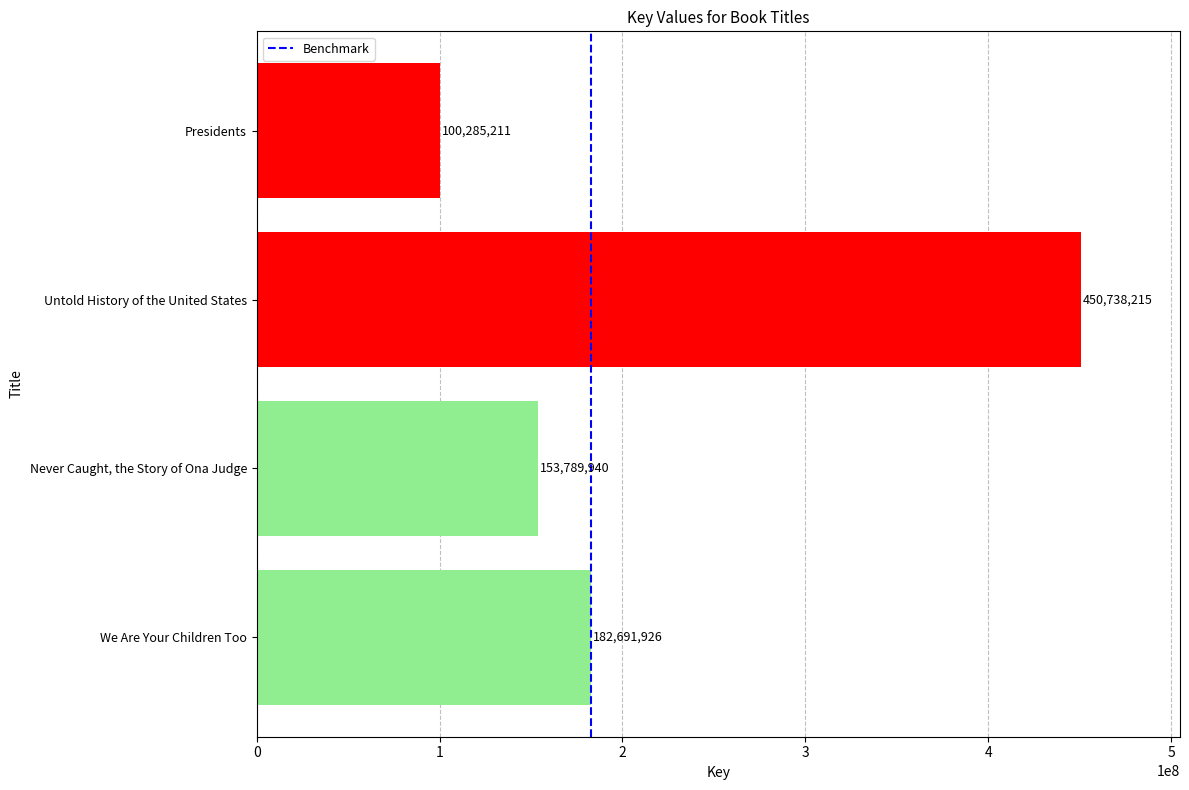

How many data points does each series have?

1